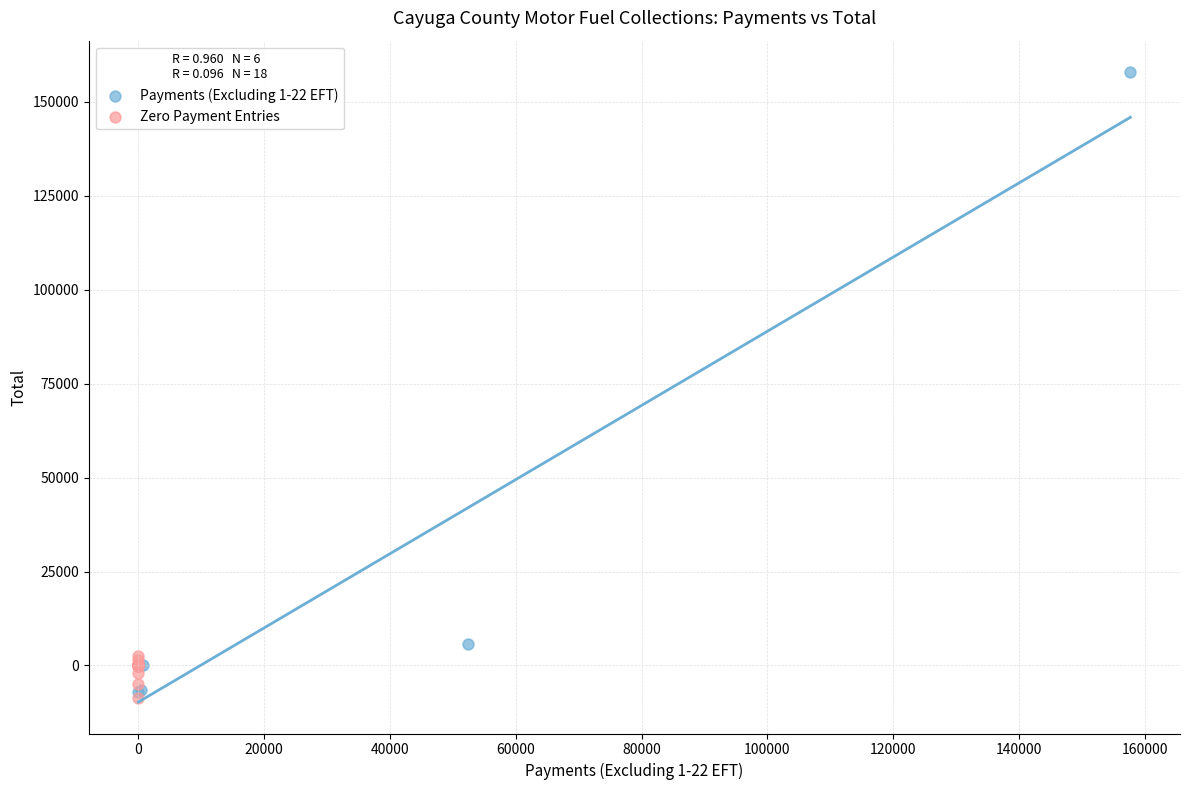

Which series reaches the minimum Y coordinate?

Zero Payment Entries